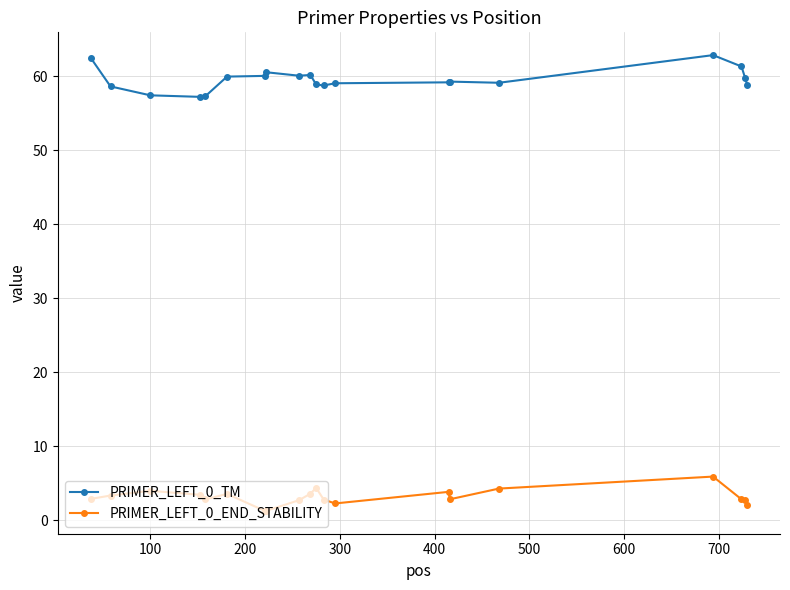

What is the maximum value for PRIMER_LEFT_0_TM?

62.9